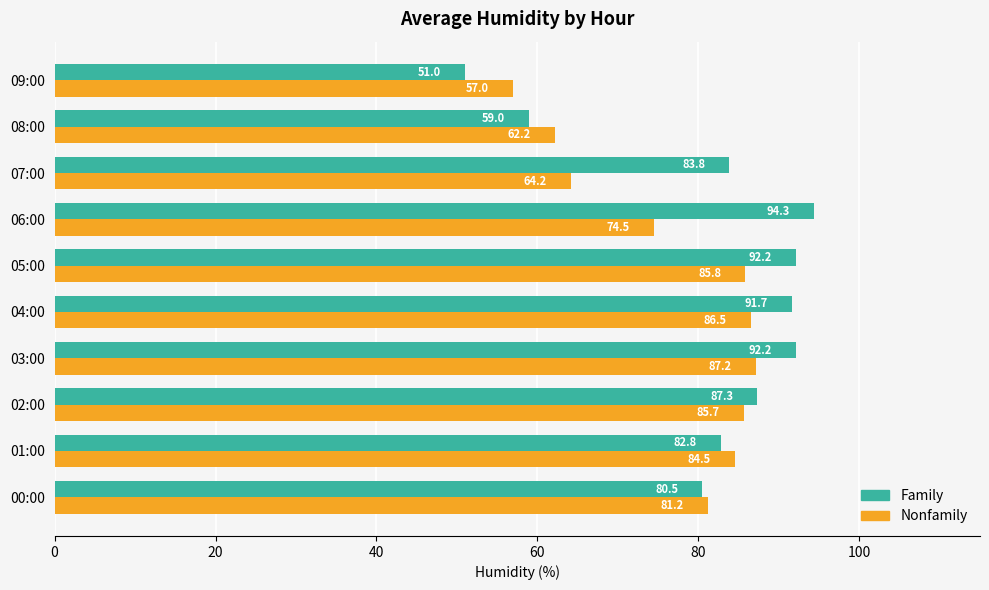

What is the average value of the Nonfamily series?

76.9